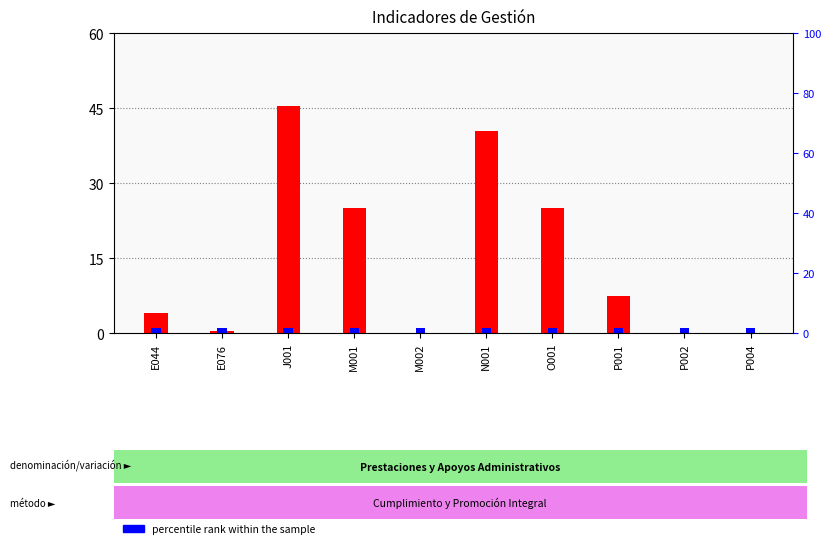

Which category has the highest value in the count (trimestre) series?

J001